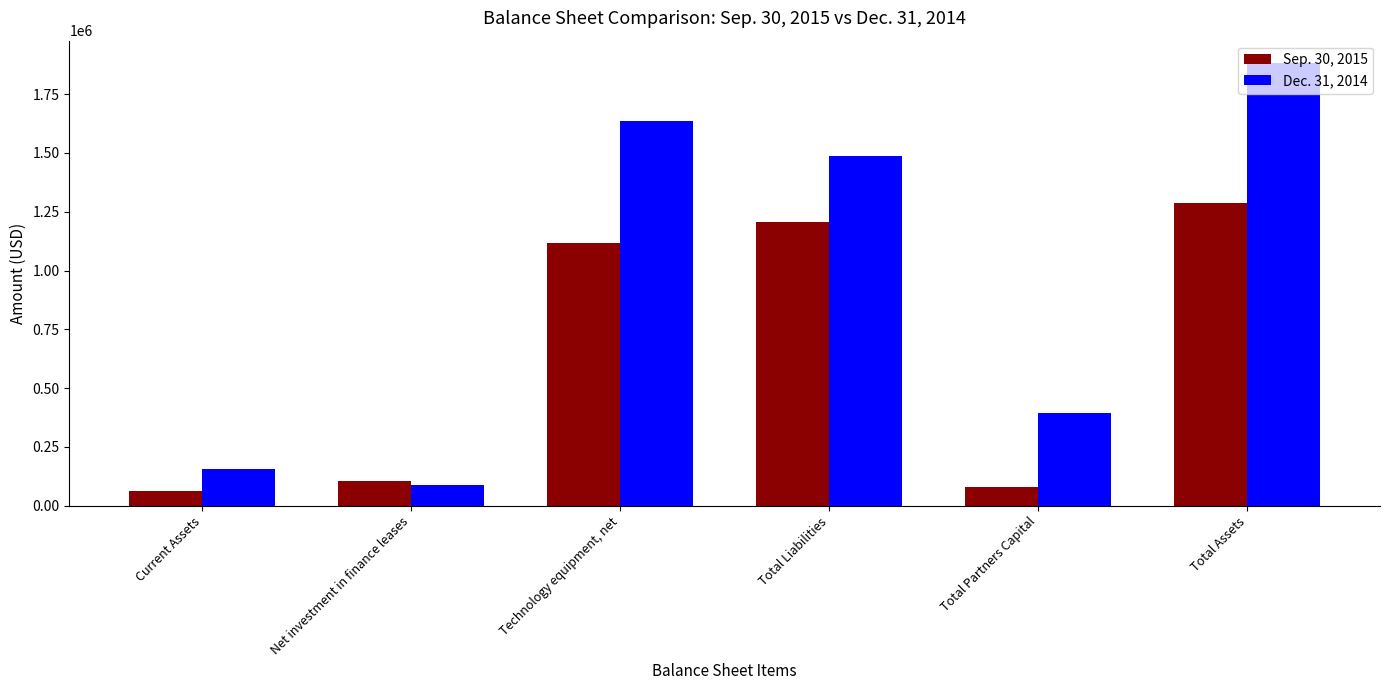

What is the maximum value for Sep. 30, 2015?

1287596